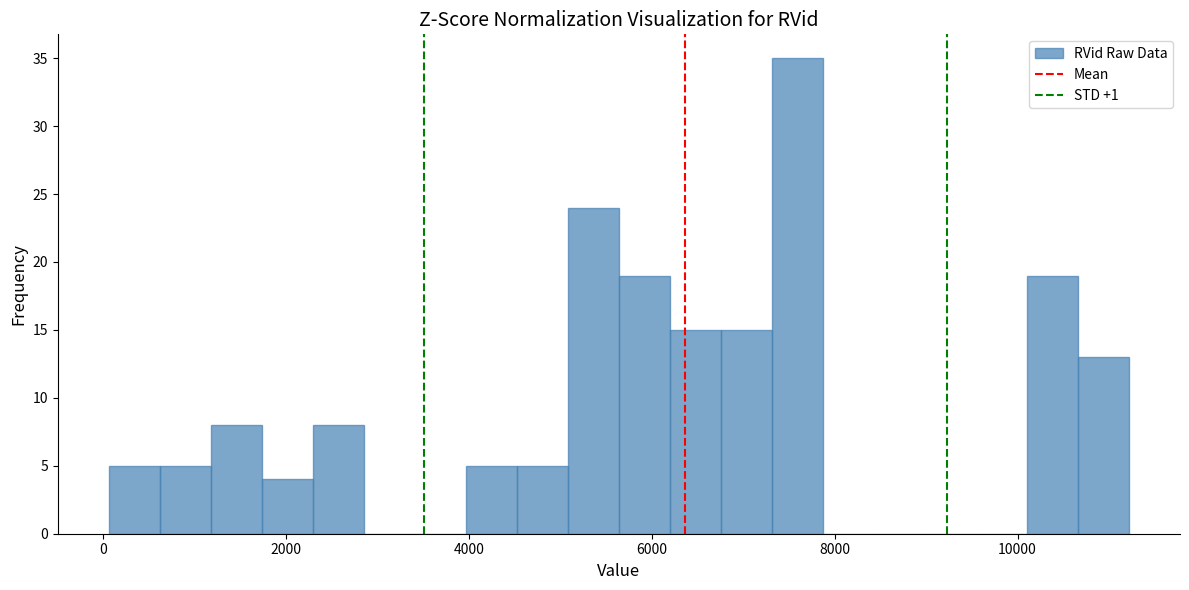

Around what value on the x-axis is the tallest bar? Give the approximate position of its centre, as read against the axis.

7600